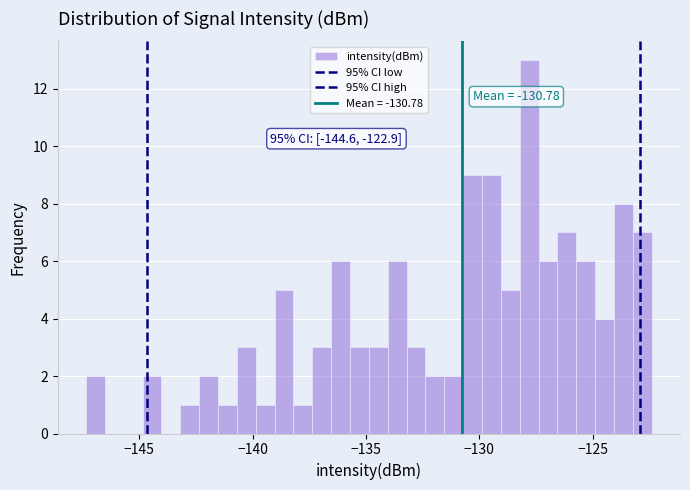

Around what value on the x-axis is the tallest bar? Give the approximate position of its centre, as read against the axis.

-128.0